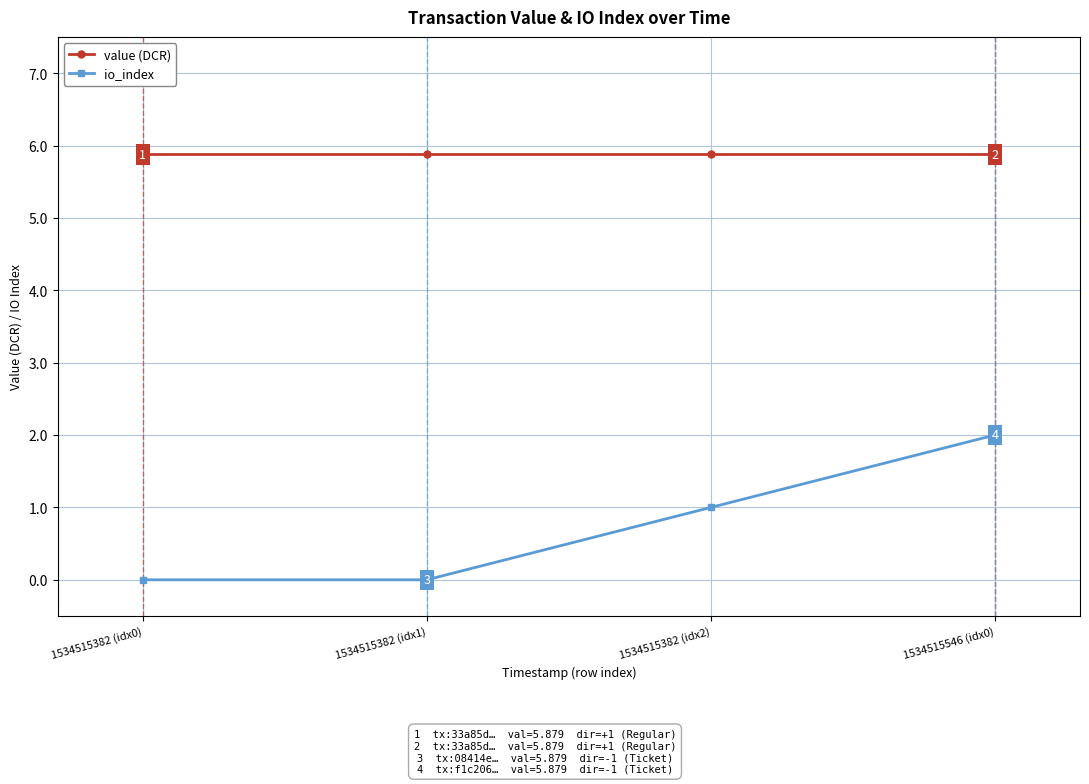

What is the difference between the maximum and minimum values in the io_index series?

2.0